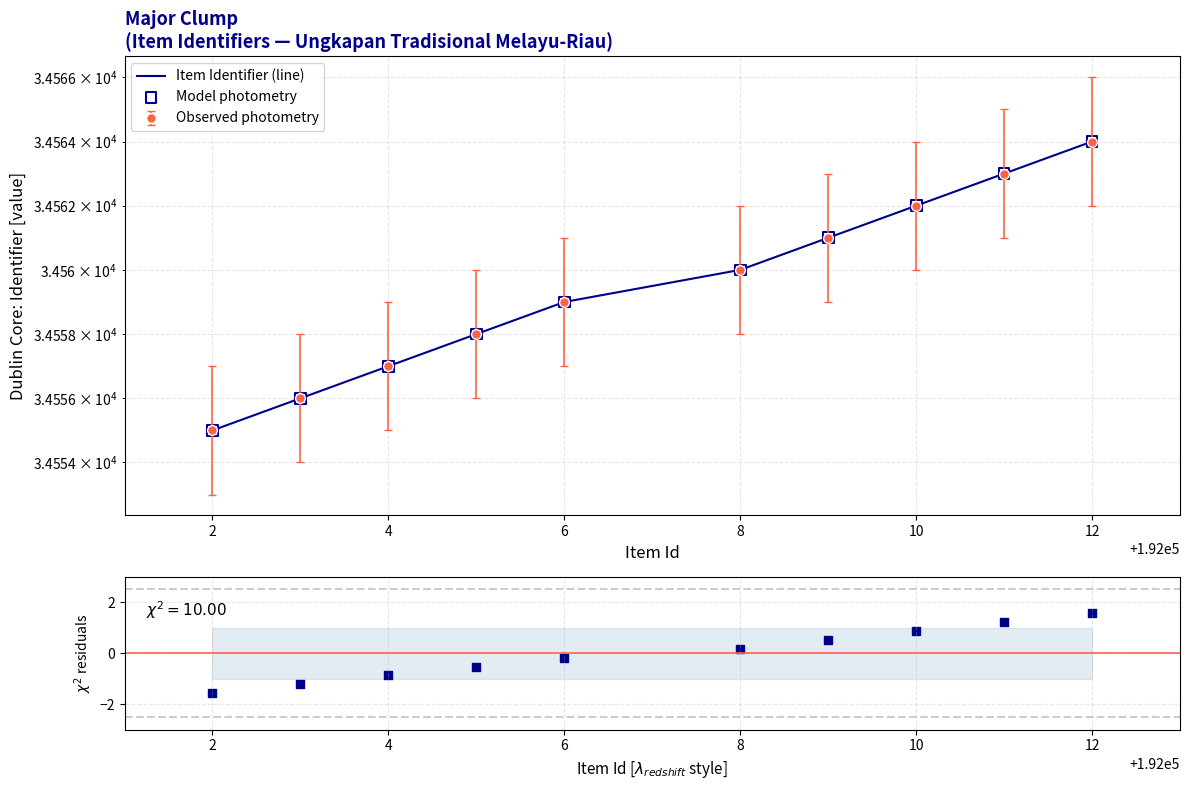

Which series reaches the minimum Y coordinate?

Normalized residuals